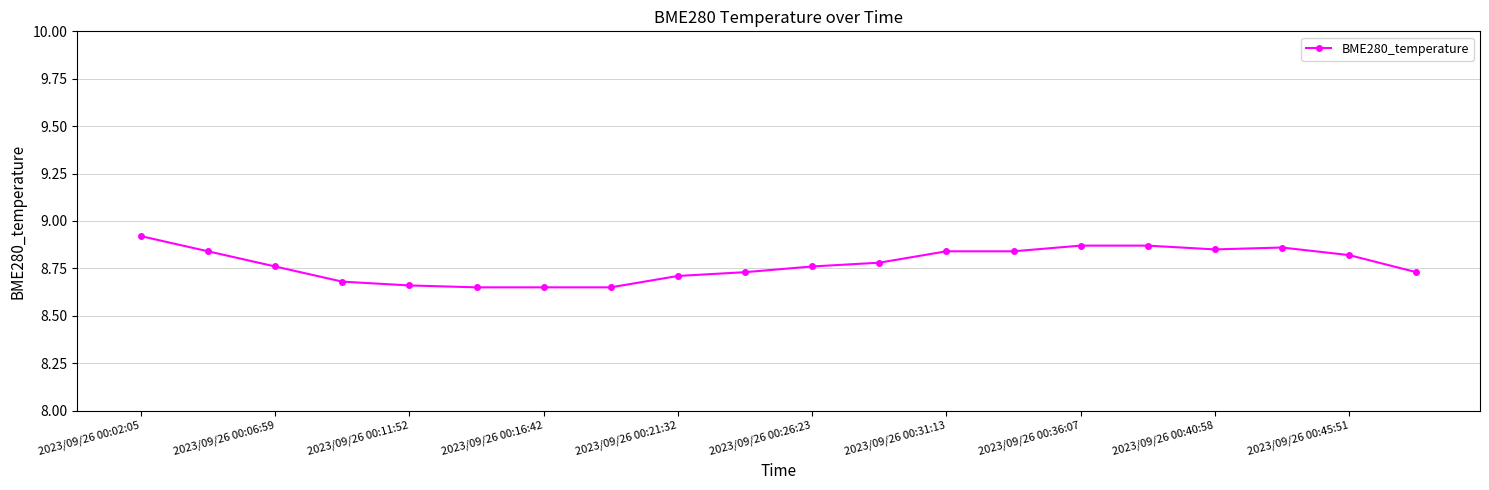

How many values are between 8 and 9?

20